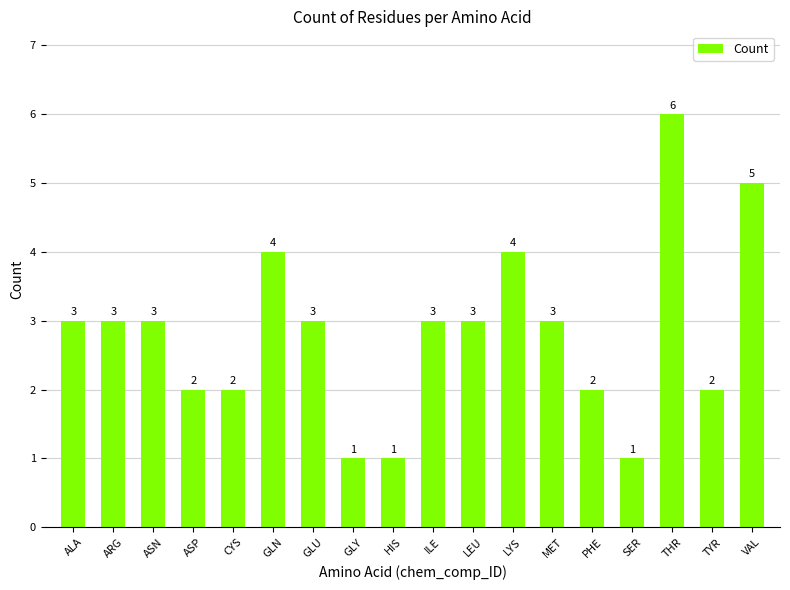

At which category does the chart reach its peak across all series?

THR